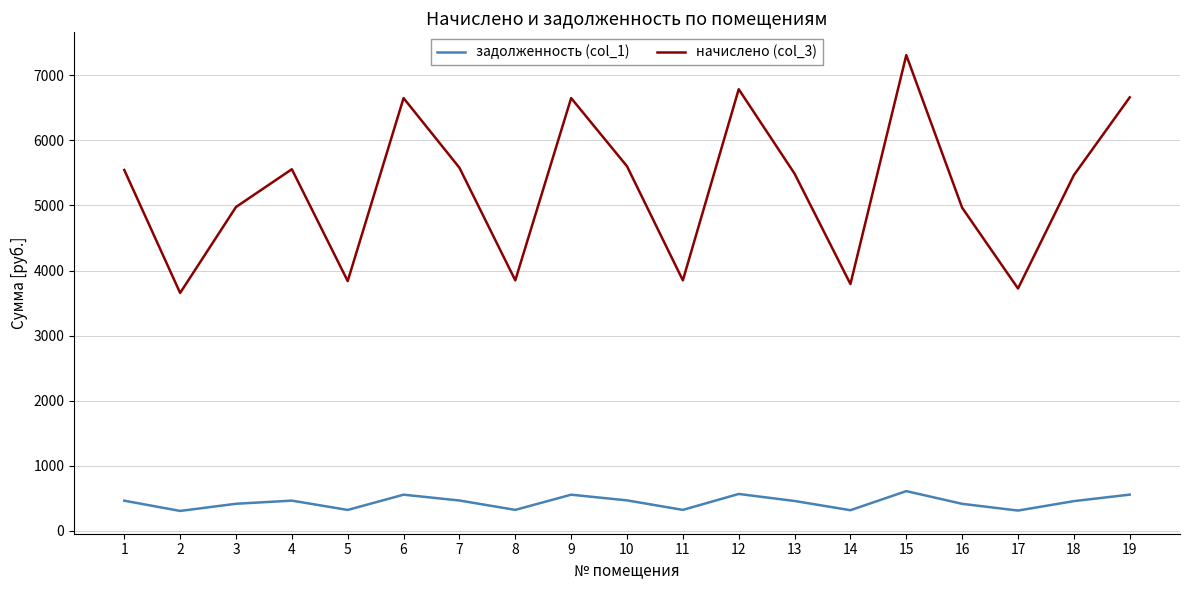

True or false: задолженность (col_1) and начислено (col_3) cross at least once.

False